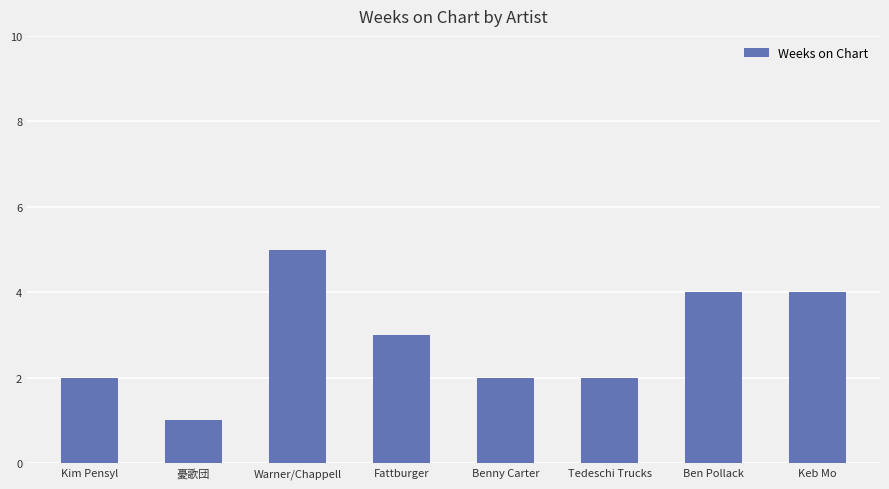

Which has a higher value, Benny Carter or 憂歌団?

Benny Carter